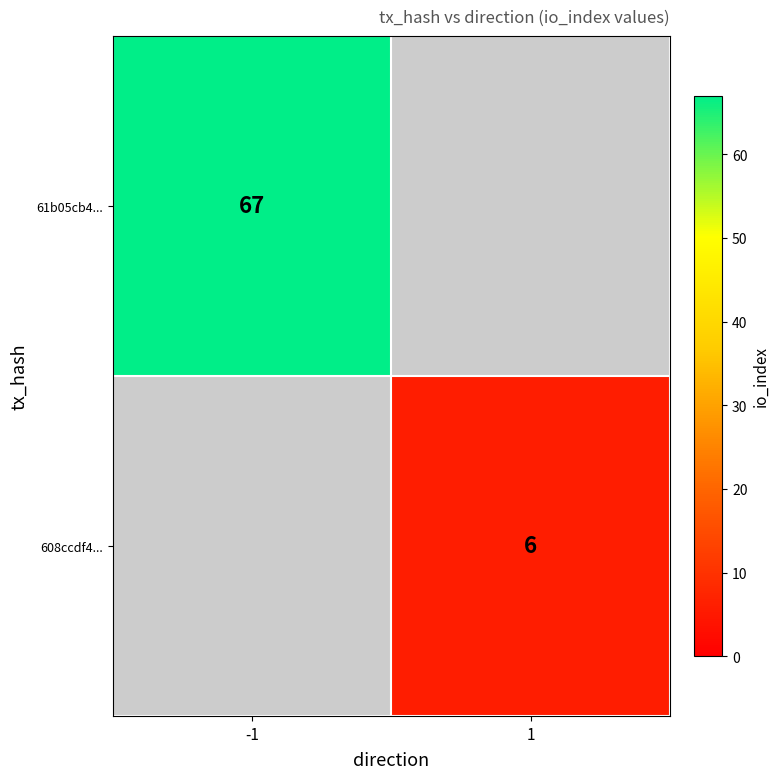

Is it true that 61b05cb4... equals 67 at -1?

True